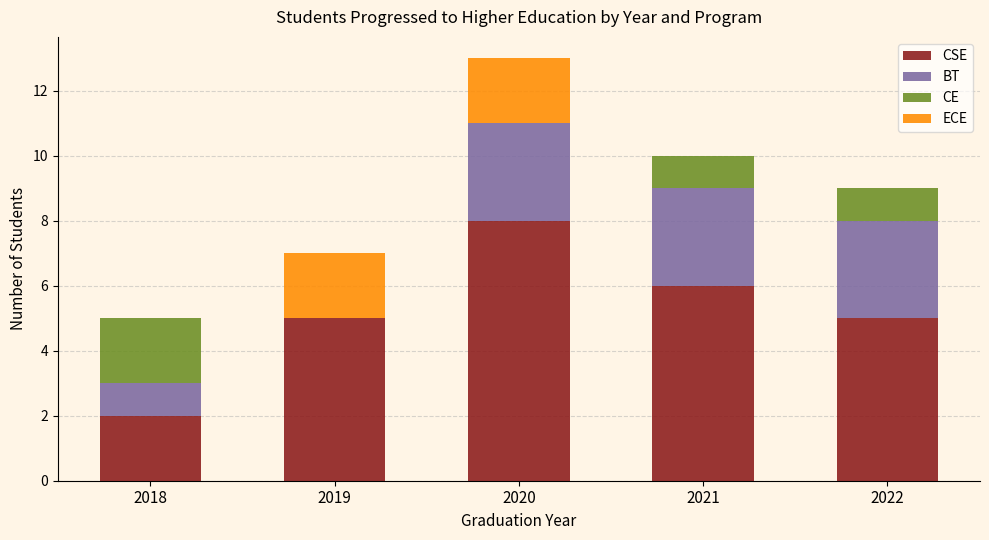

Reading left to right, transcribe the values for CSE.

2018=2	2019=5	2020=8	2021=6	2022=5